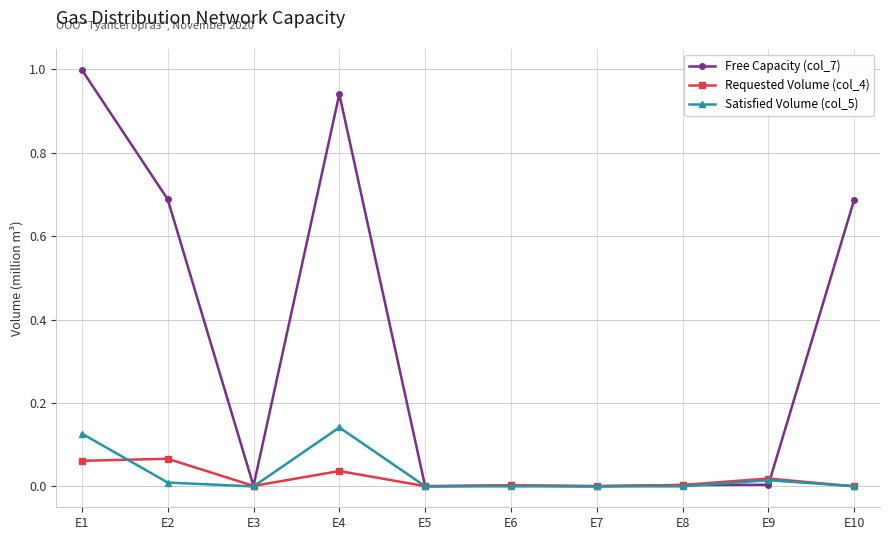

Which series has the largest range (max minus min)?

Free Capacity (col_7)